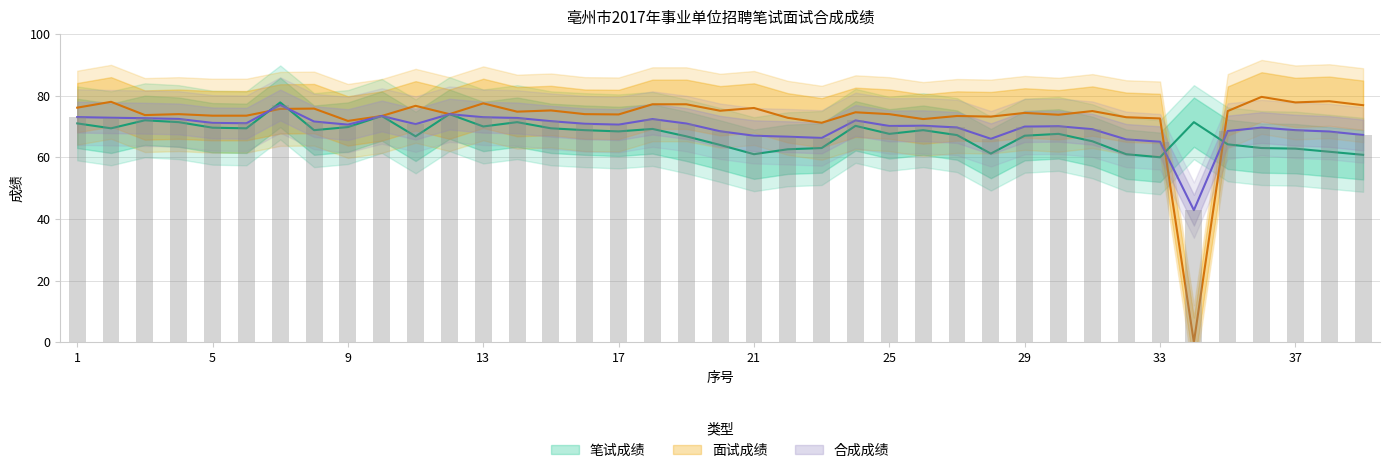

Rank the series by their average value, from lowest to highest.

笔试成绩, 合成成绩, 面试成绩